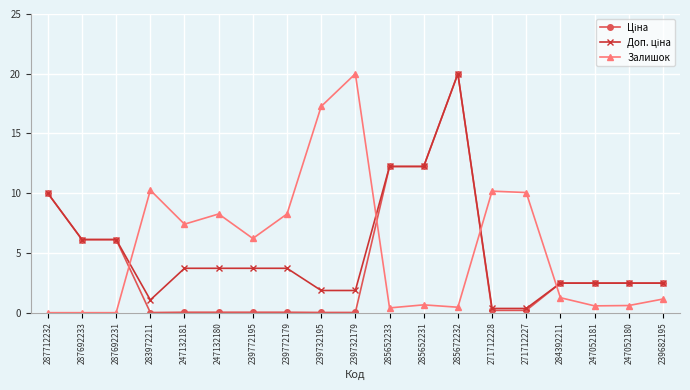

What is the difference between the highest and lowest values at 247052180?

1.9